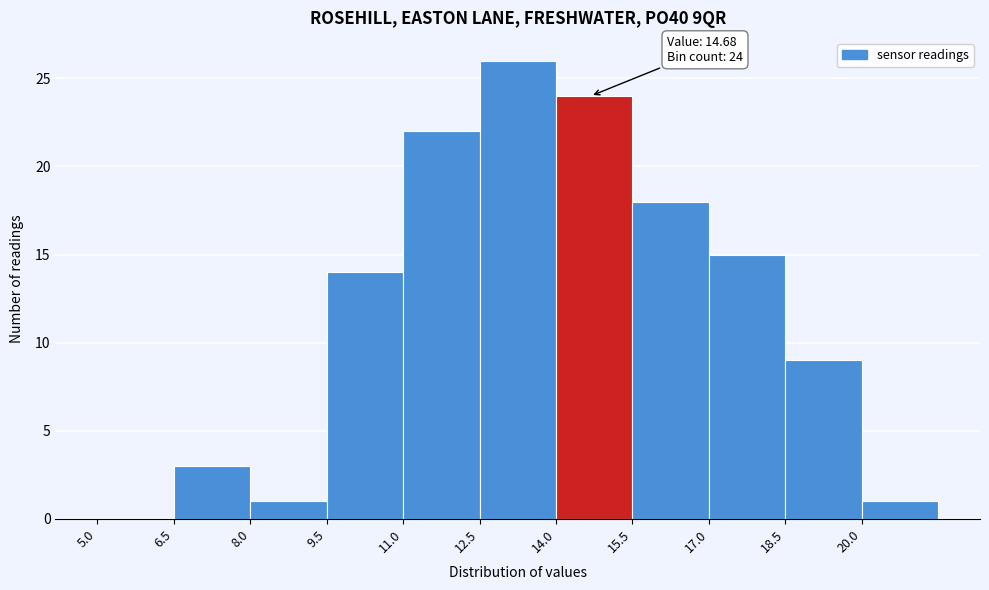

Over which range of the x-axis is the bar tallest?

12.5 to 14.0